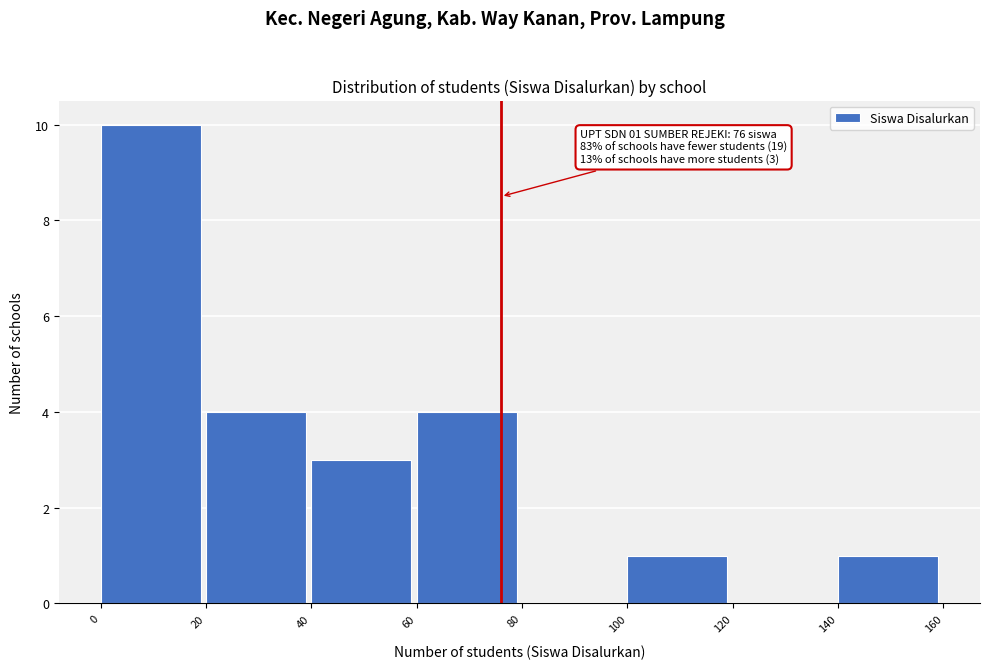

Which range on the x-axis has the tallest bar?

0 to 20